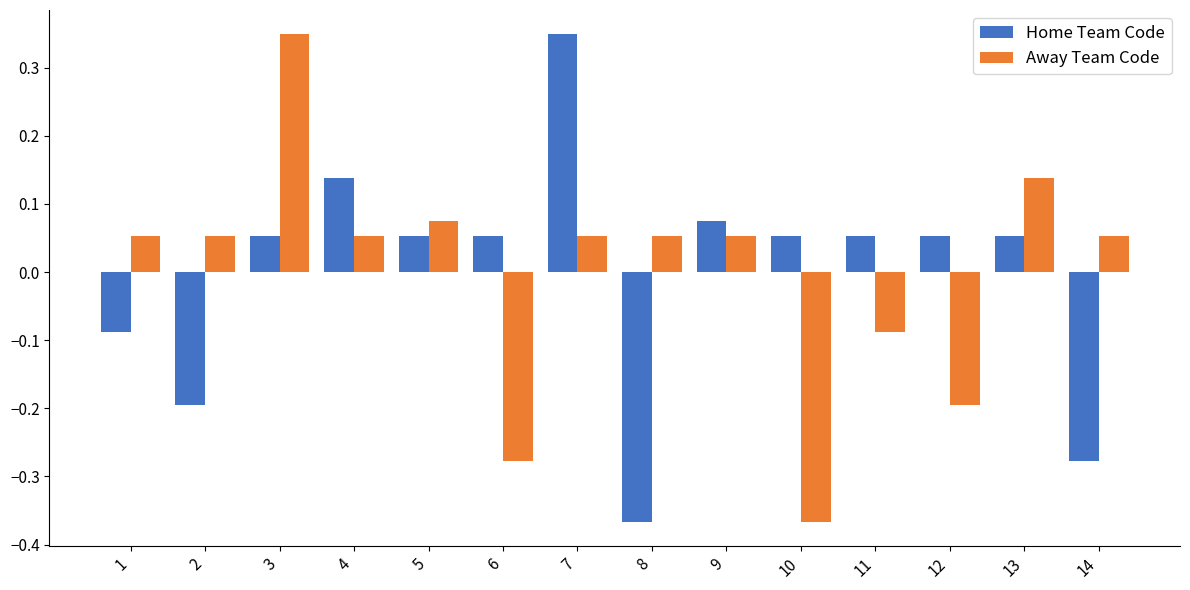

At which label does Home Team Code first exceed 0?

3